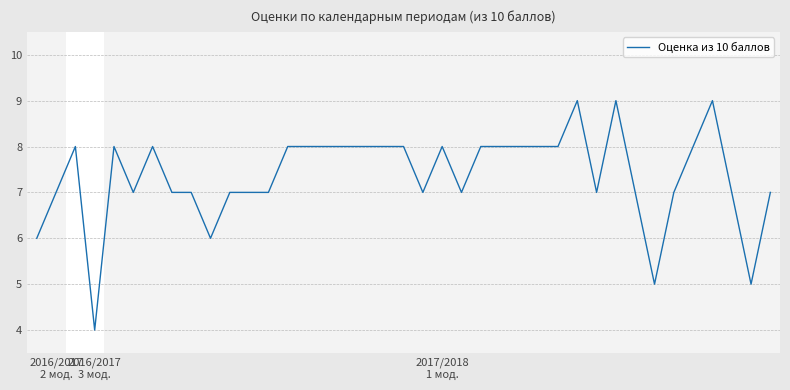

What is the difference between the maximum and minimum values?

5